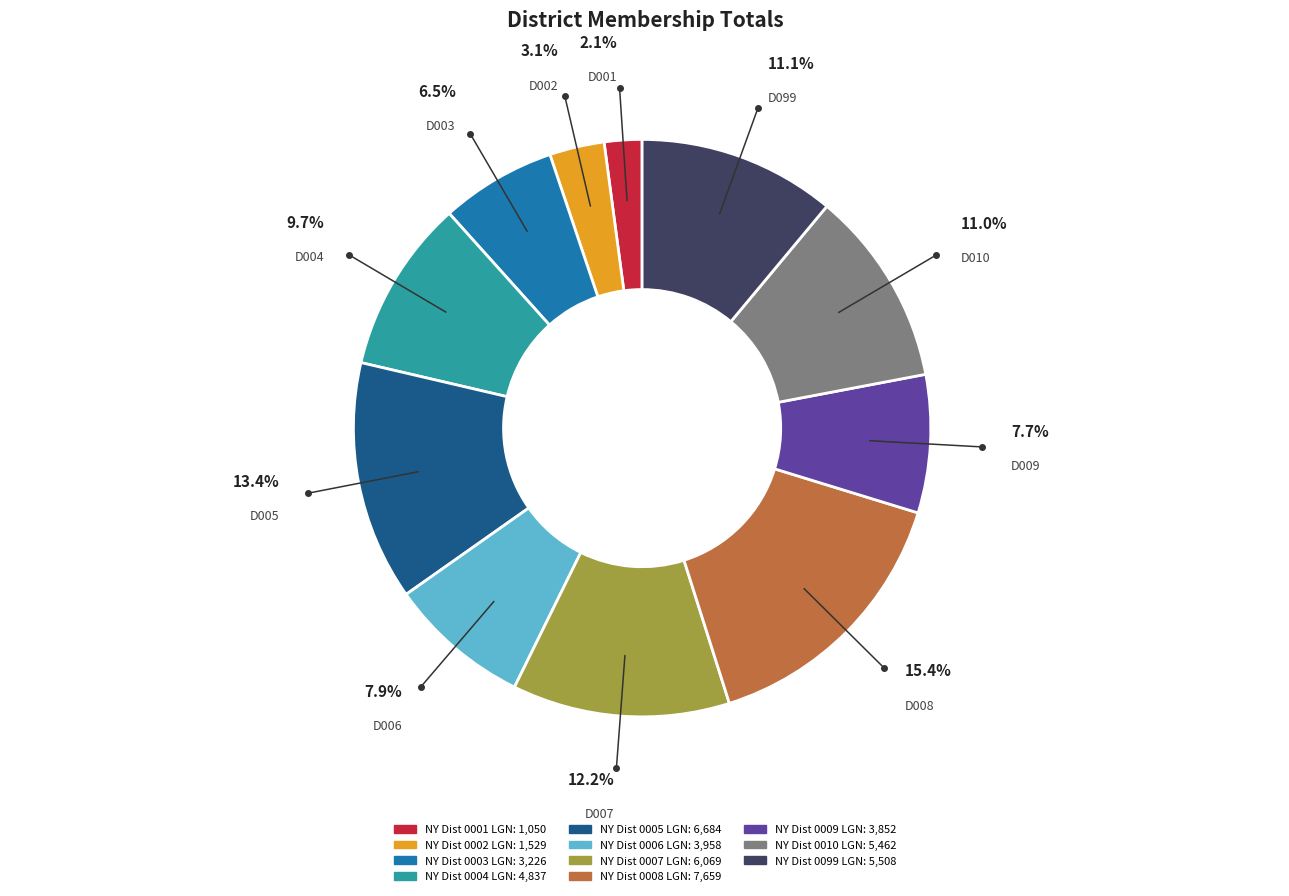

What percentage do NY Dist 0009 LGN and NY Dist 0002 LGN together represent?

10.8%